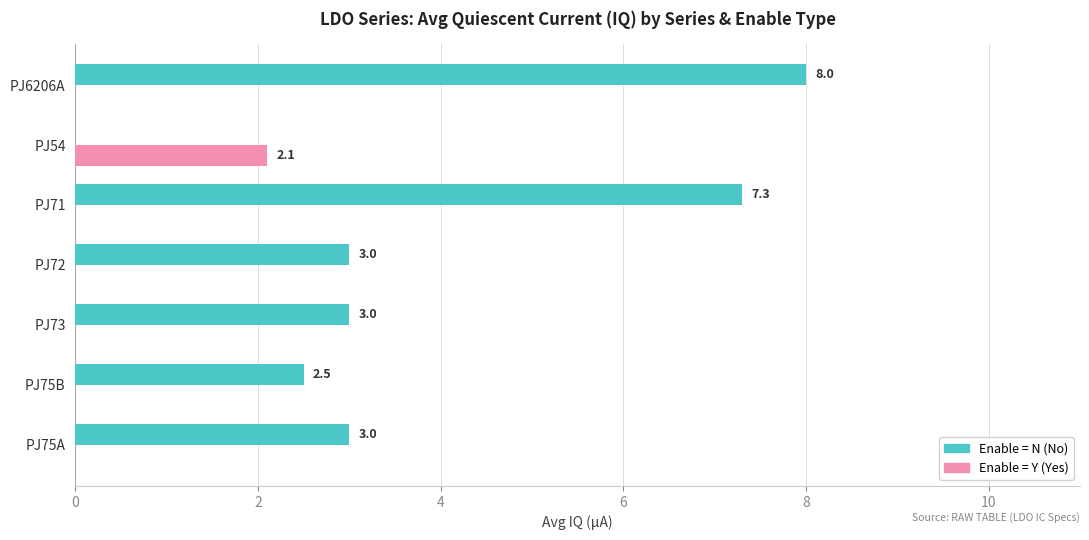

At which category is the sum across all series the highest?

PJ6206A